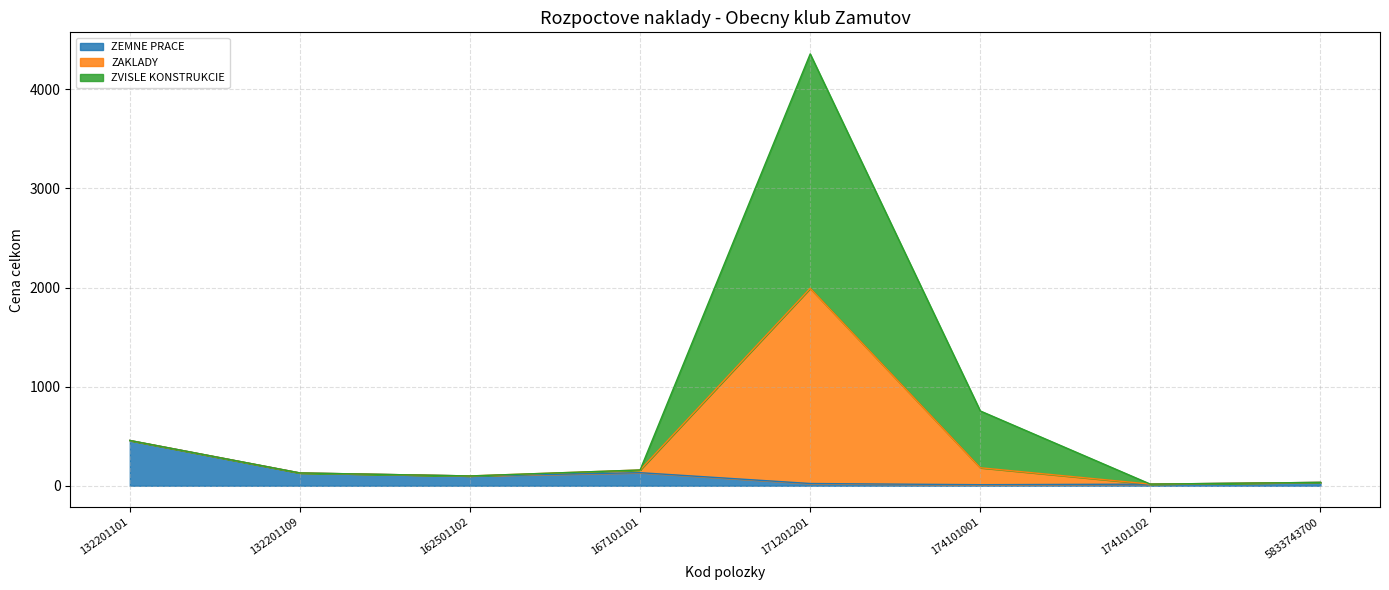

Which category has the highest value in the ZEMNE PRACE series?

132201101